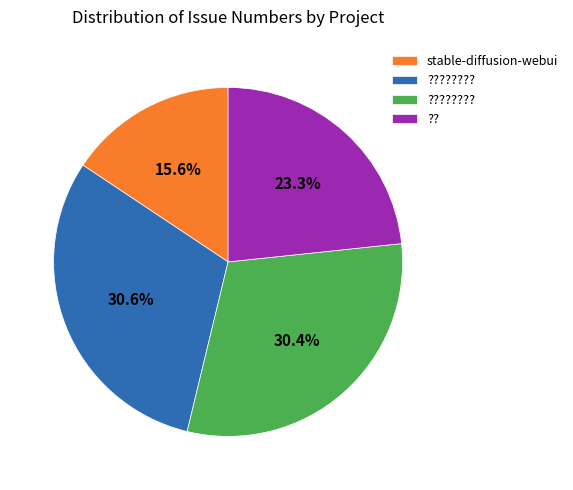

How many segments does this pie chart have?

4